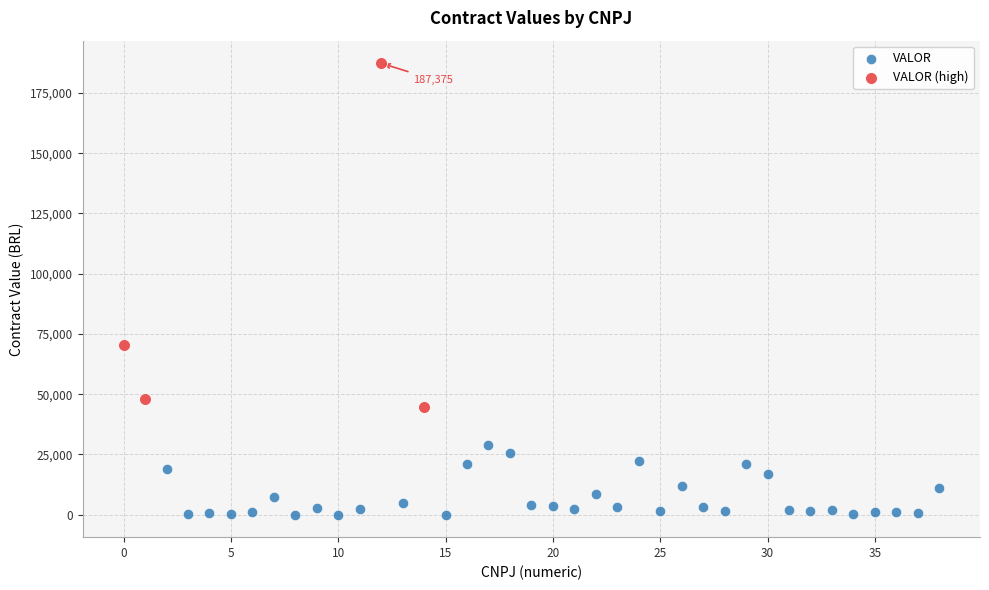

Which series has the largest Y range (max minus min)?

VALOR (high)